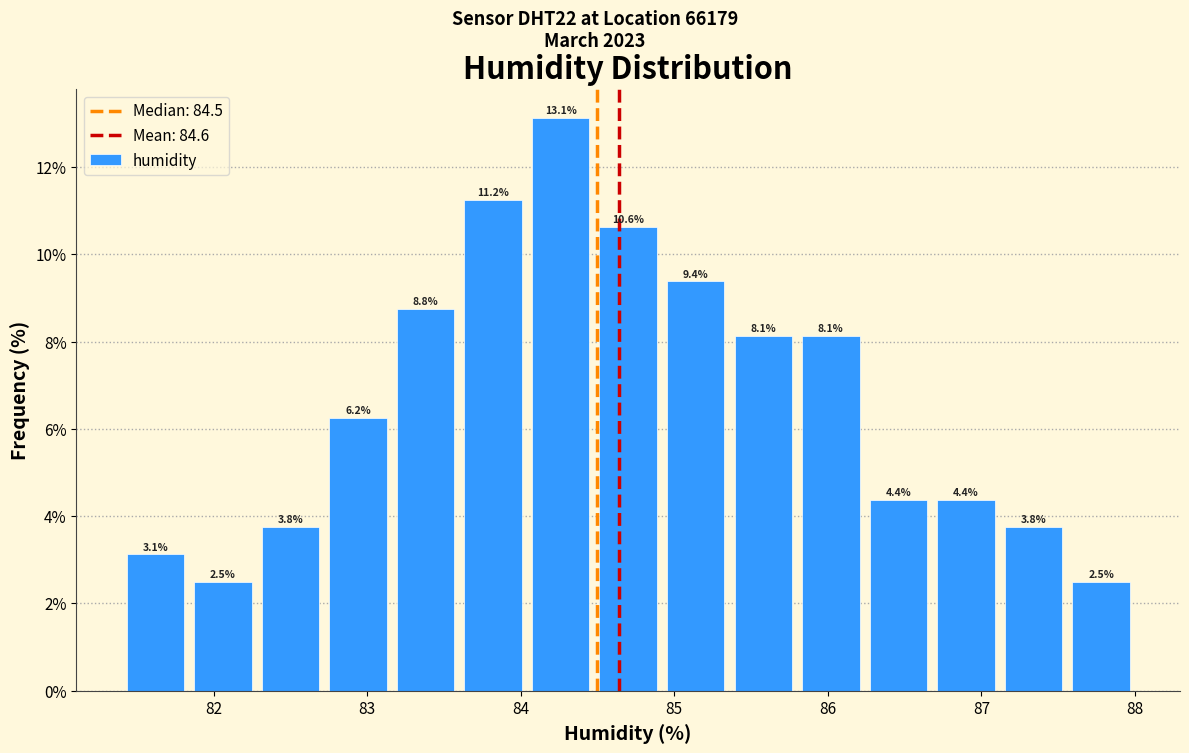

Which range on the x-axis has the tallest bar?

84.04 to 84.48